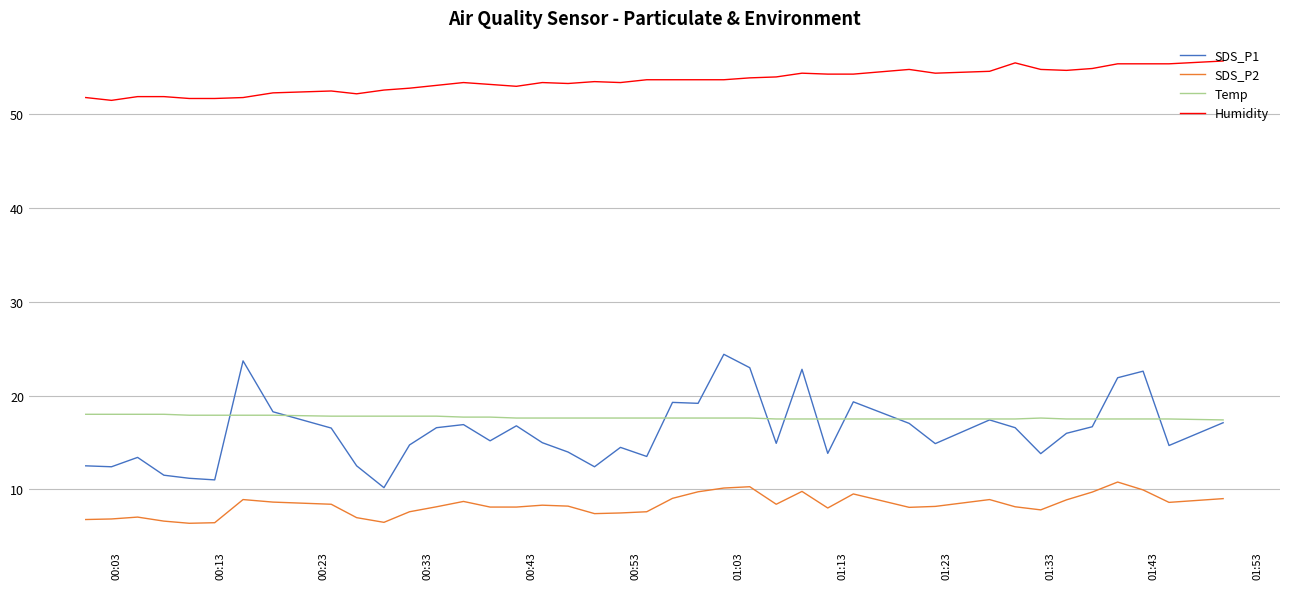

What is the maximum value for SDS_P2?

10.8